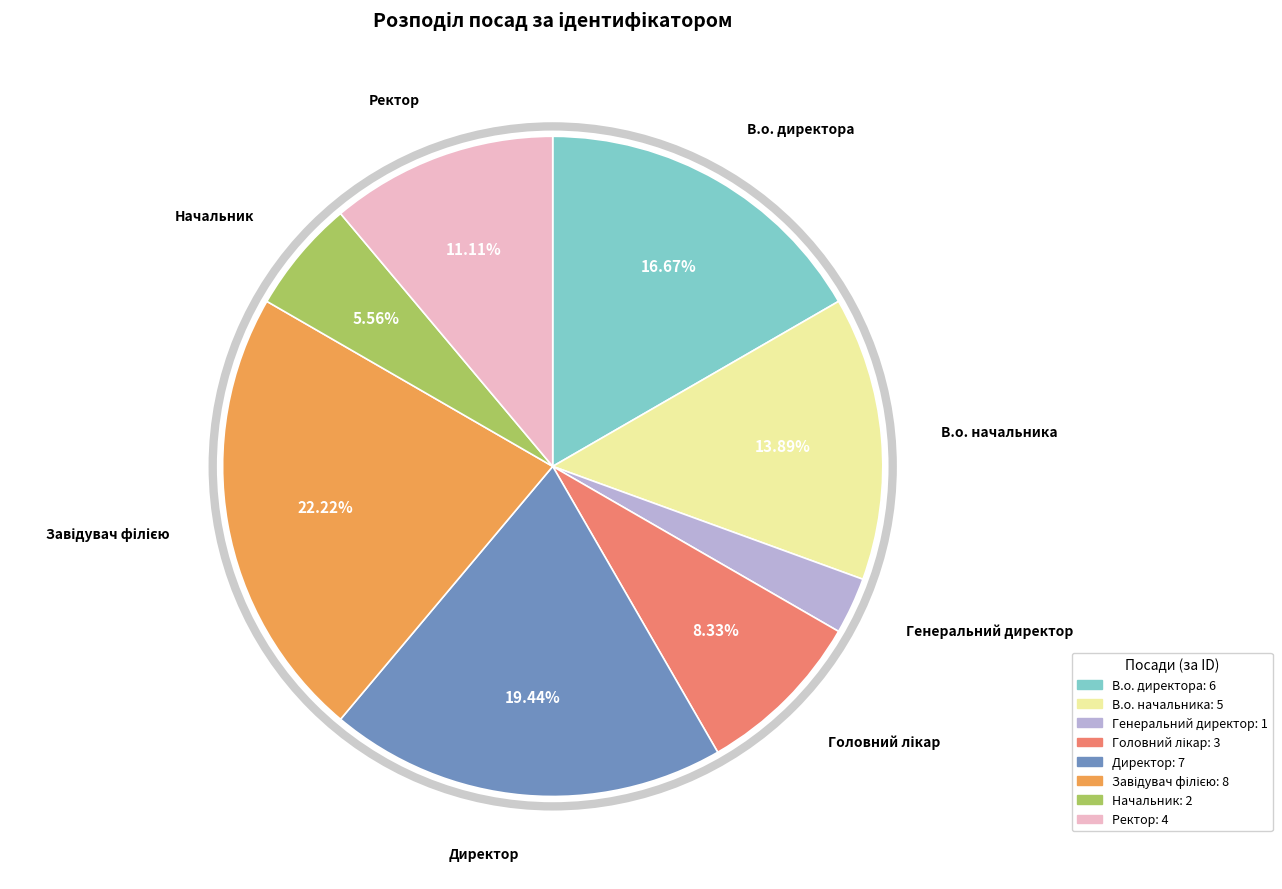

True or false: Генеральний директор accounts for 3% of the total.

True